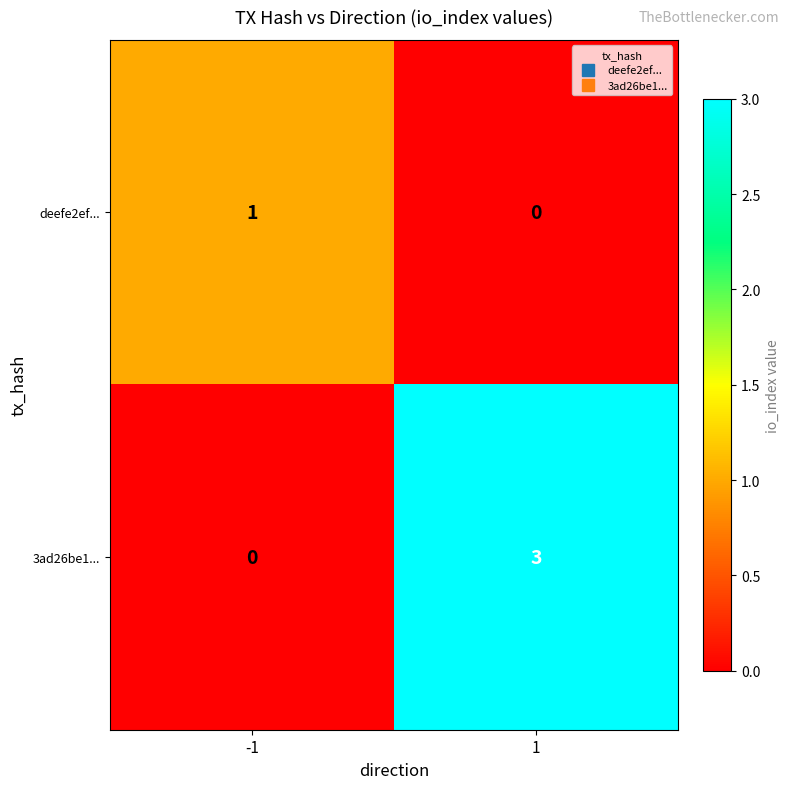

What is the difference between the 3ad26be1... values at 1 and -1?

3